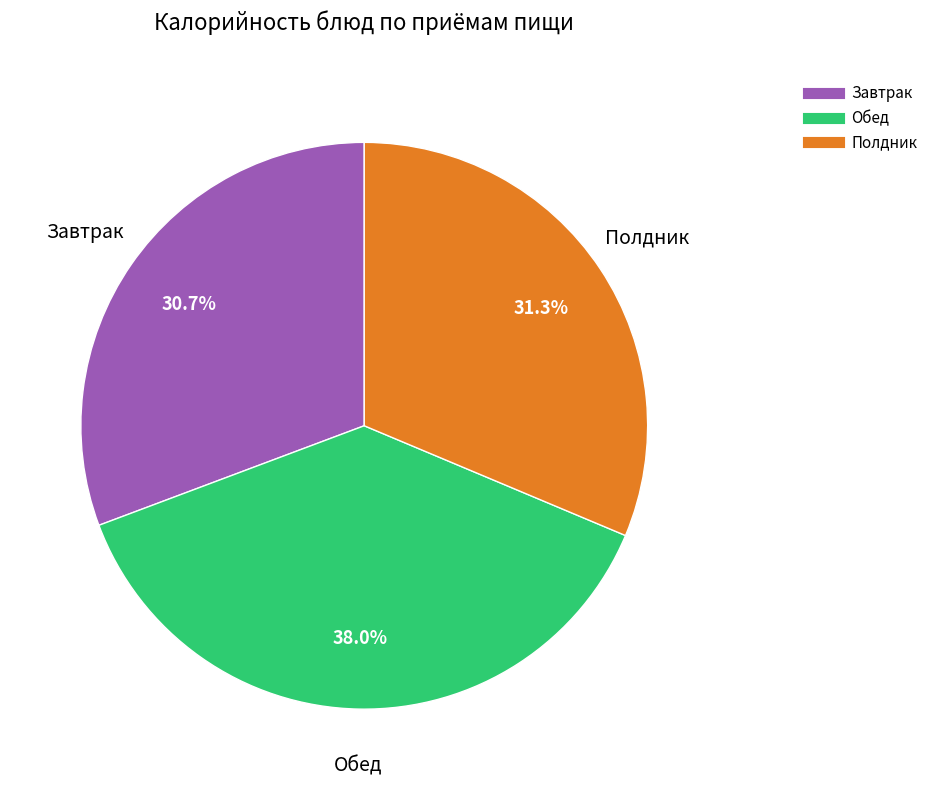

Does any single category account for the majority?

No